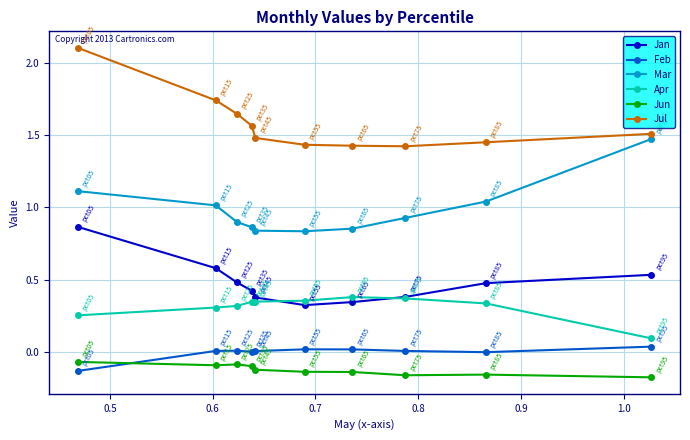

Rank the series by their maximum value, from lowest to highest.

Jun, Feb, Apr, Jan, Mar, Jul